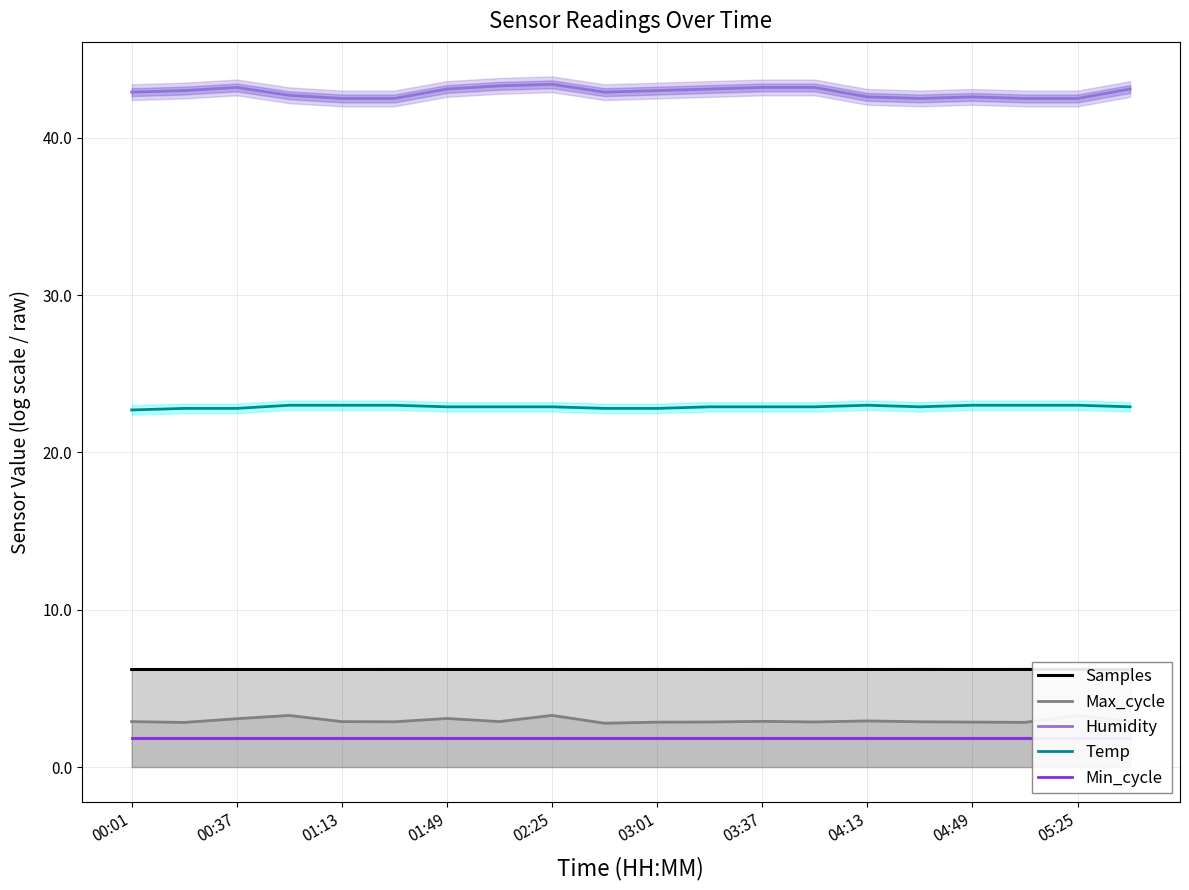

How many categories are shown in the chart?

20